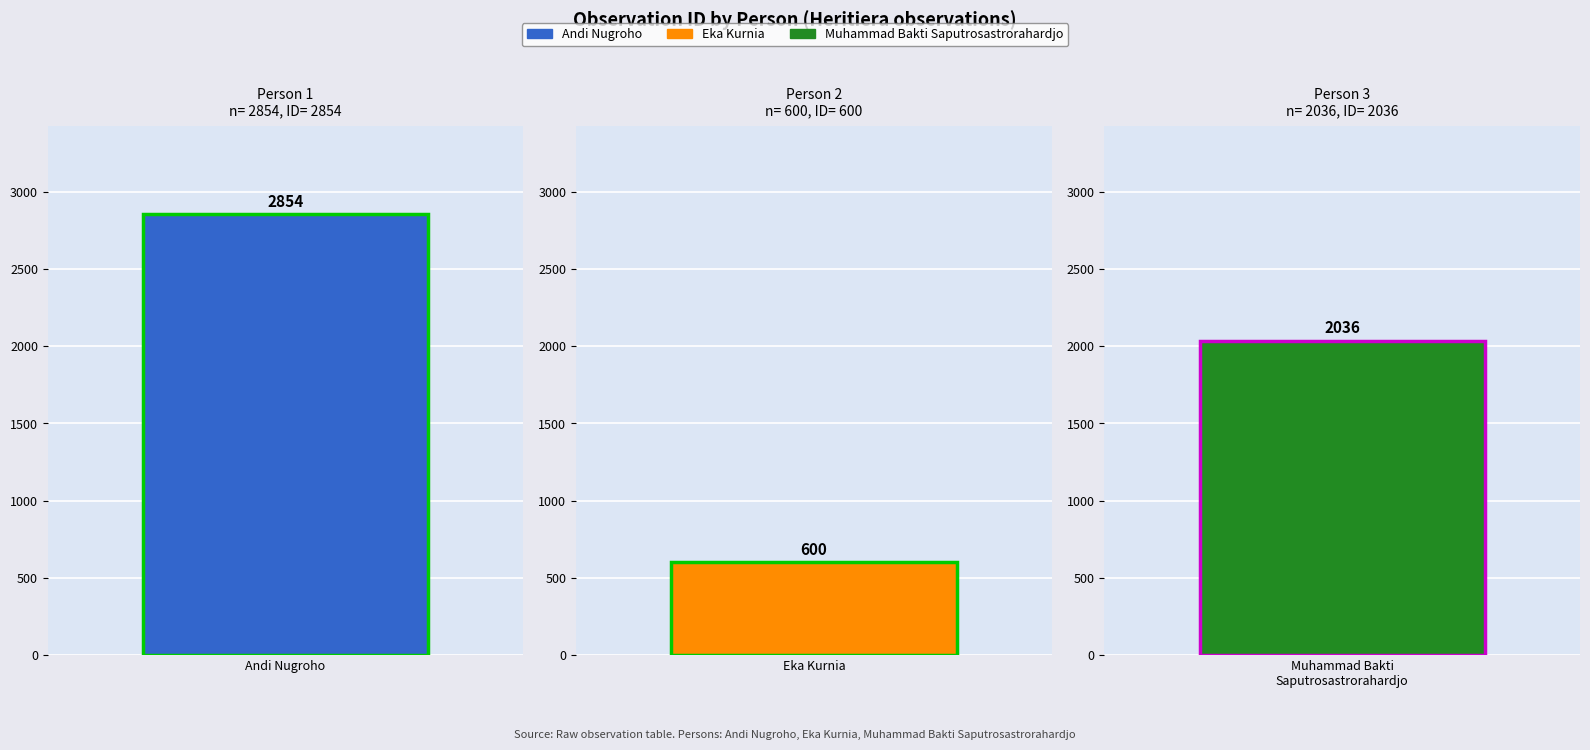

What position from the right is Eka Kurnia?

2